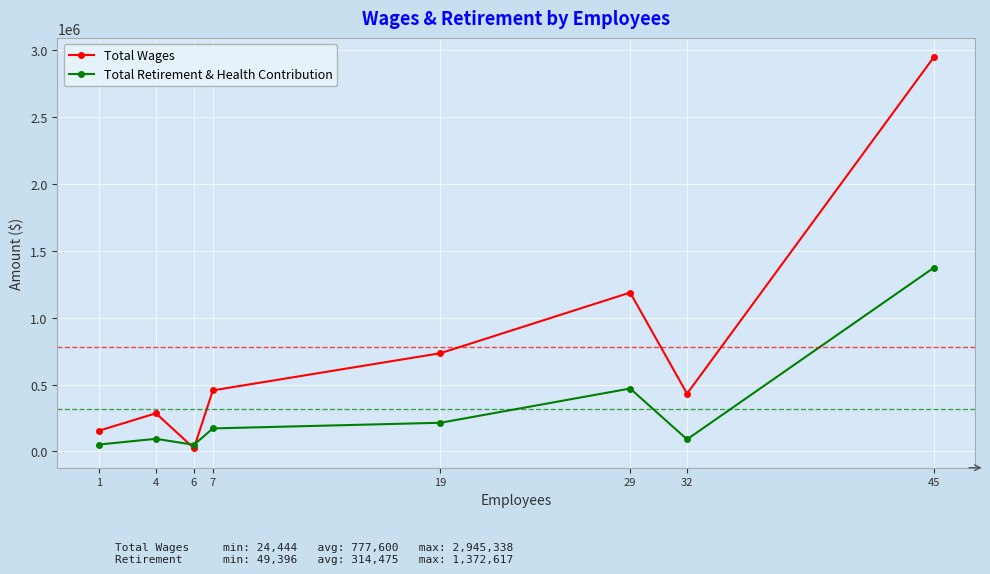

The value of Total Wages at 32 is 176546. True or false?

False